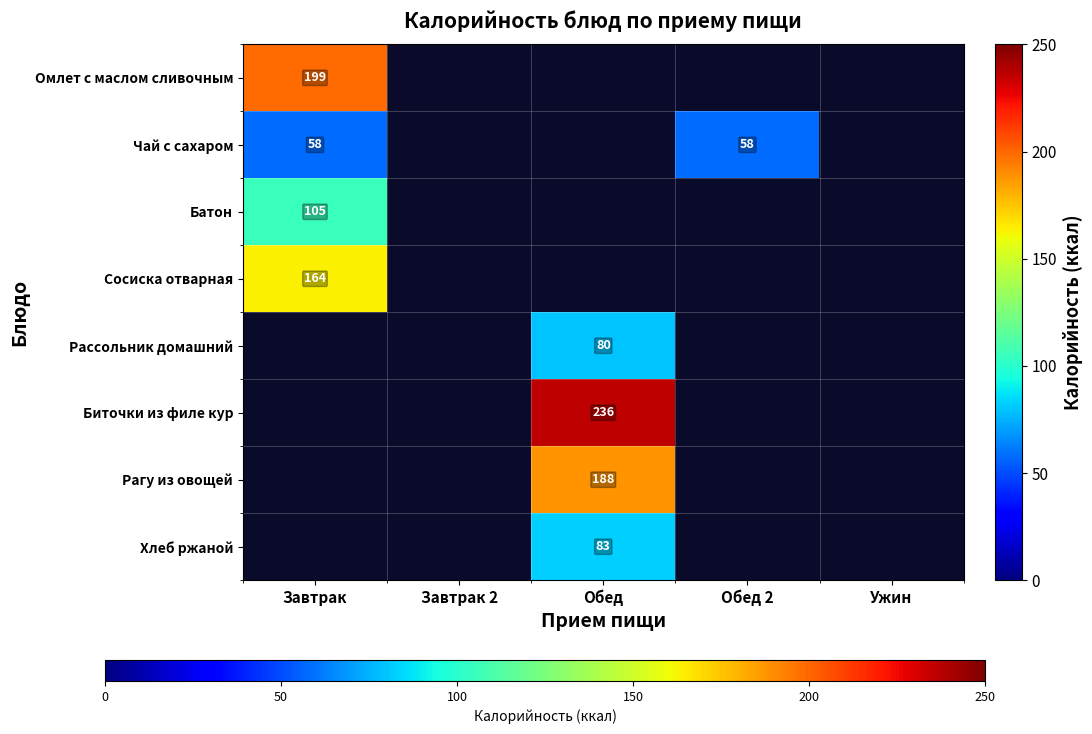

At how many categories does at least one series exceed 150?

2